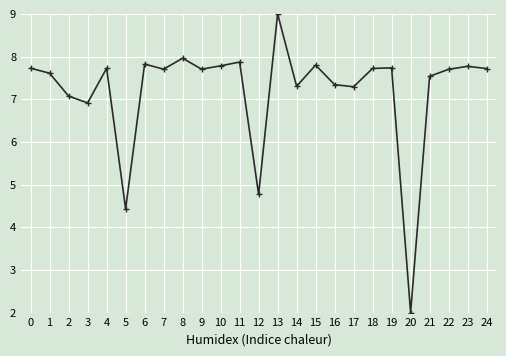

At which category does the chart reach its minimum across all series?

20